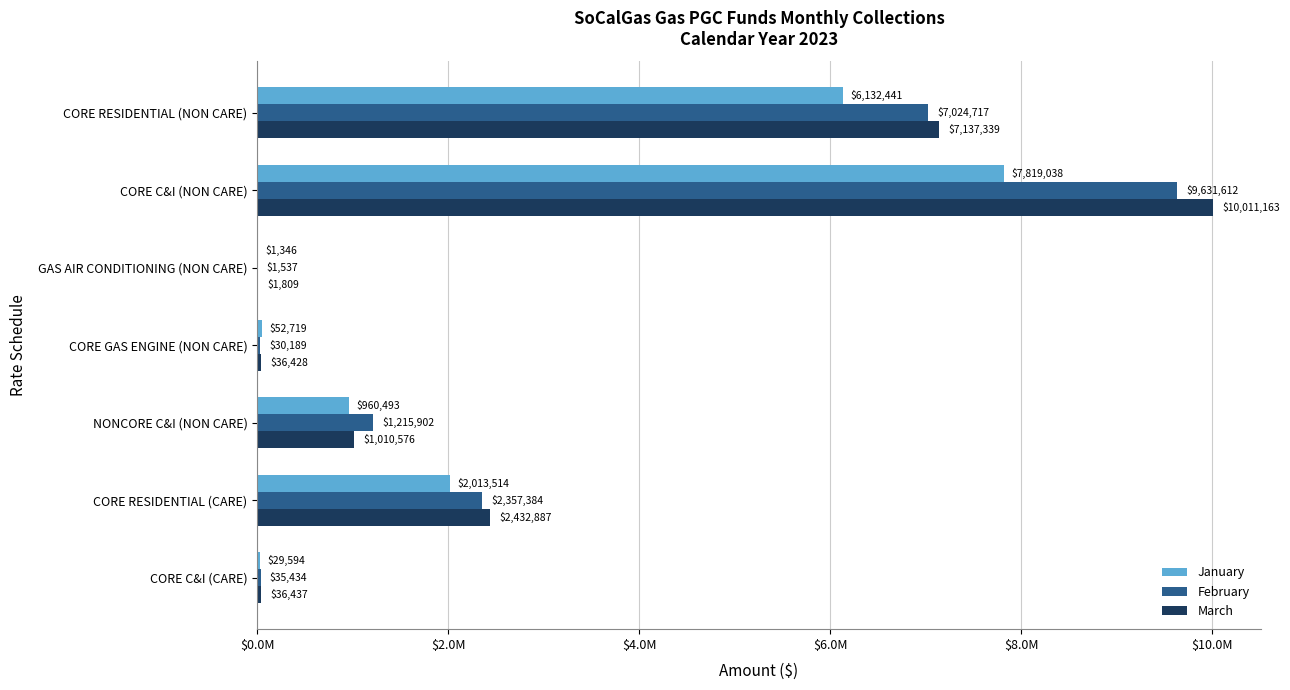

Where is January nearest to the value 3910191?

CORE RESIDENTIAL (CARE)